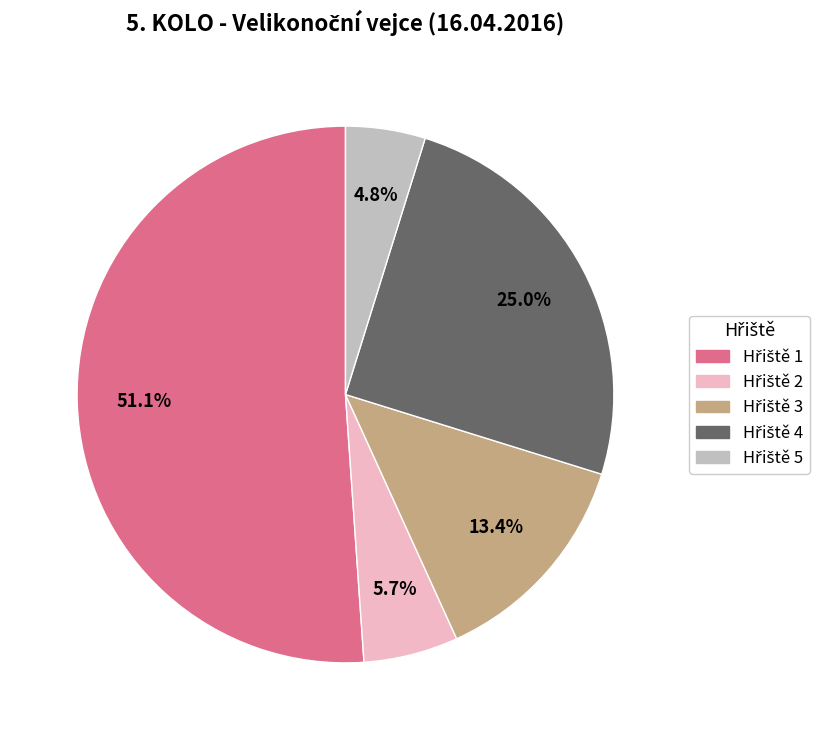

To the nearest percent, what is the average slice percentage?

20%